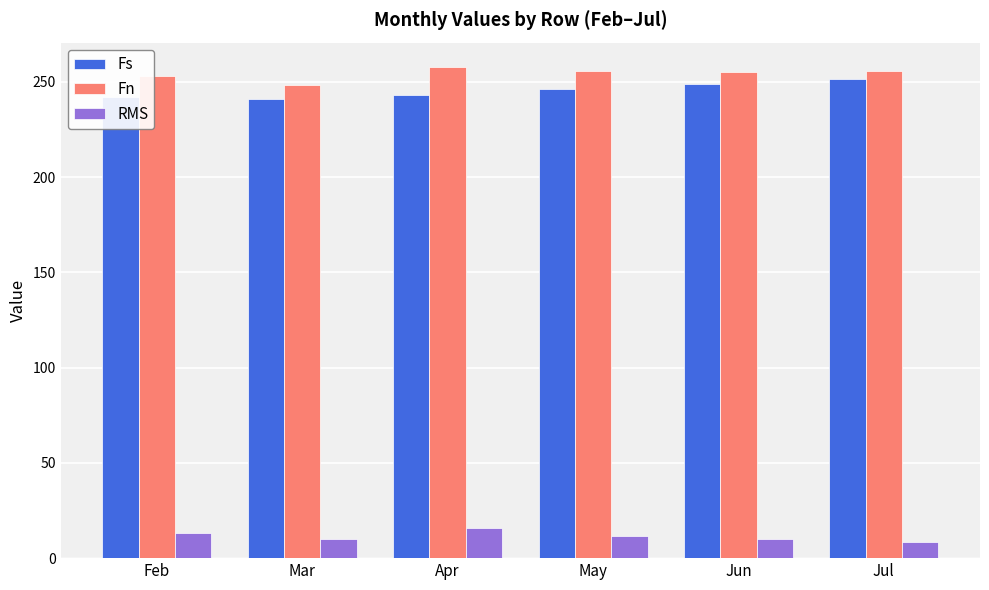

What is the spread (max minus min) of values at Jul?

246.9